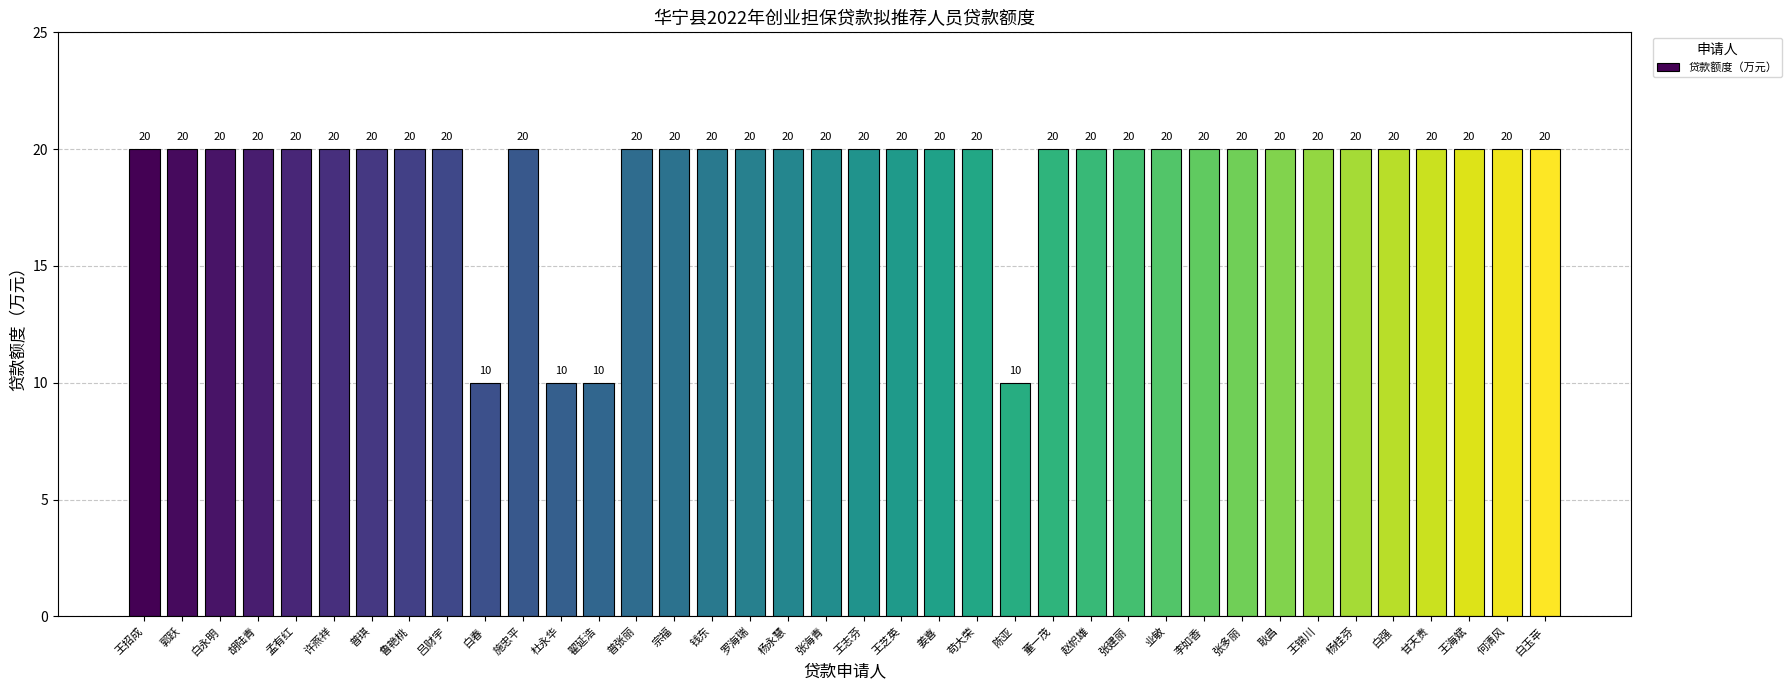

The chart shows a value of 20 at 鲁艳桃. True or false?

True